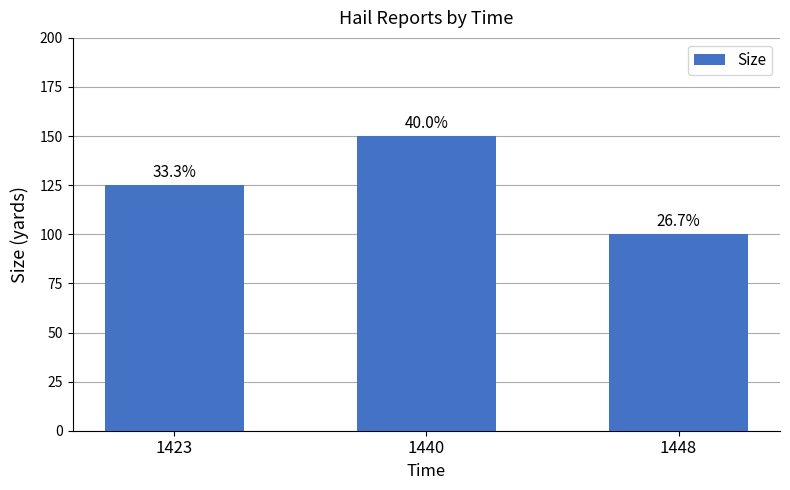

Are the bars horizontal?

No